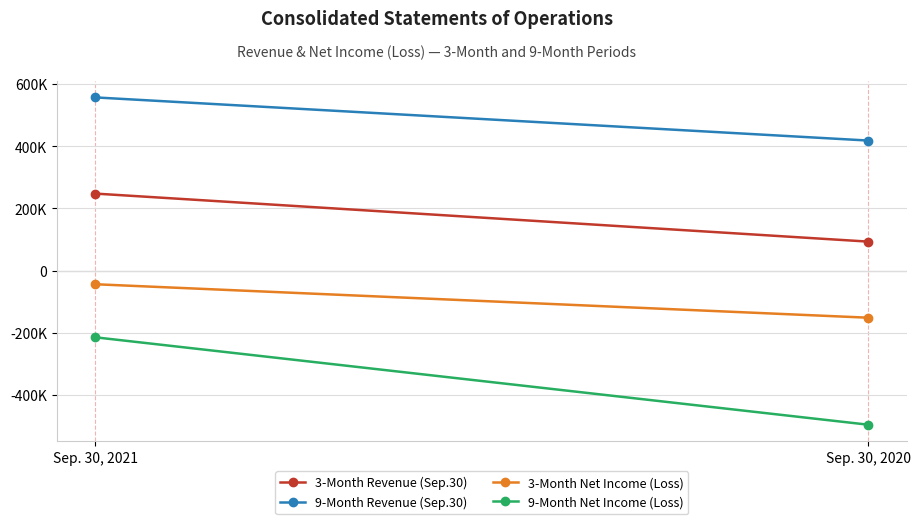

Which series has the widest spread of values?

9-Month Net Income (Loss)